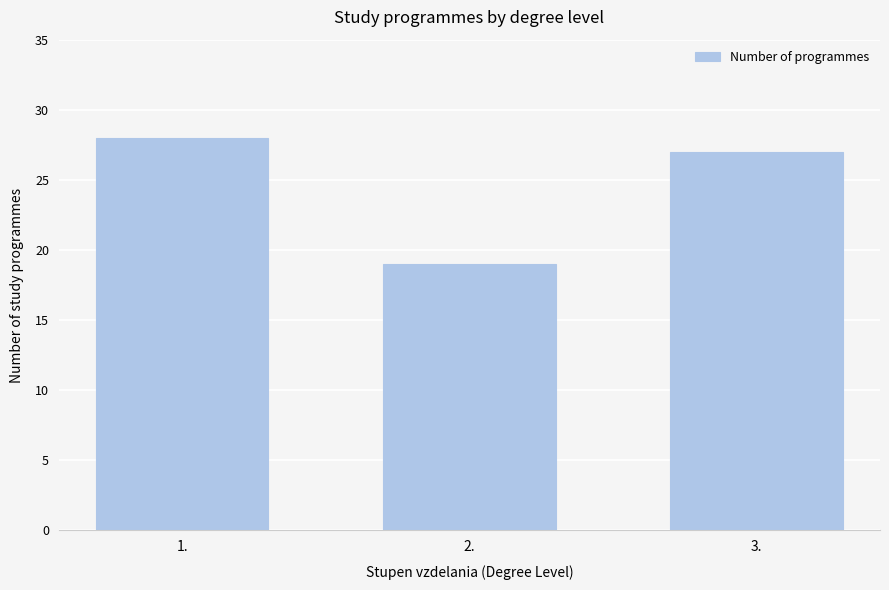

Reading right to left, extract all data points from this chart.

27	19	28